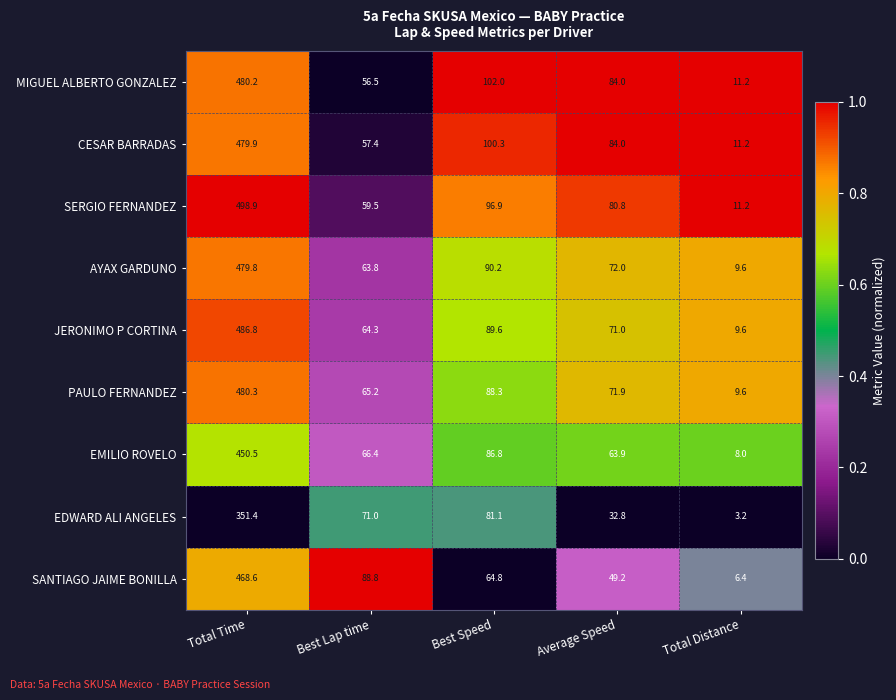

What is the difference between the maximum and minimum values in the EDWARD ALI ANGELES series?

348.2